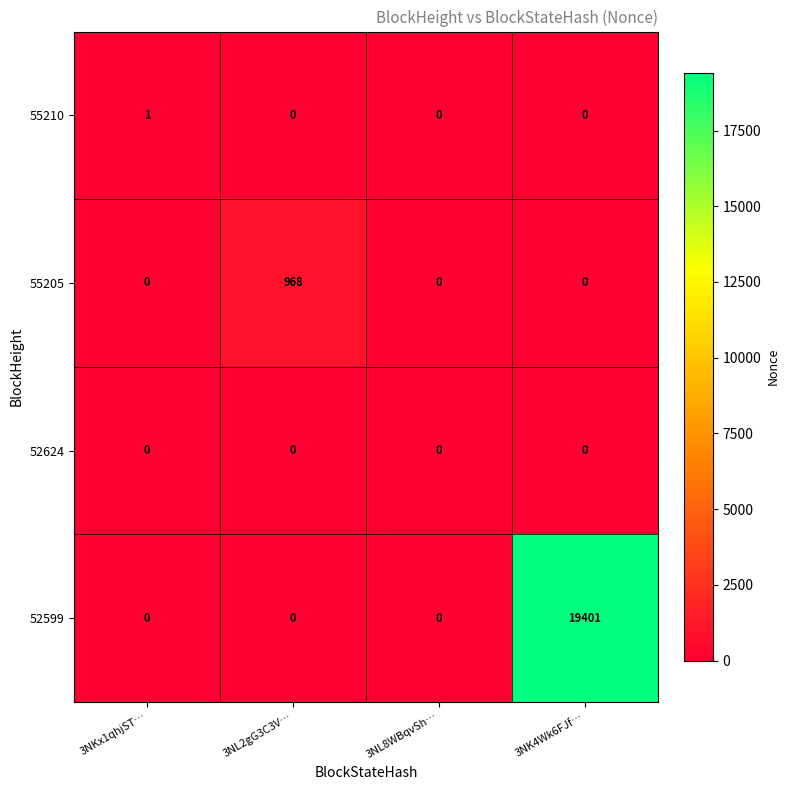

Which series changed the most between 3NL2gG3C3V… and 3NL8WBqvSh…?

55205